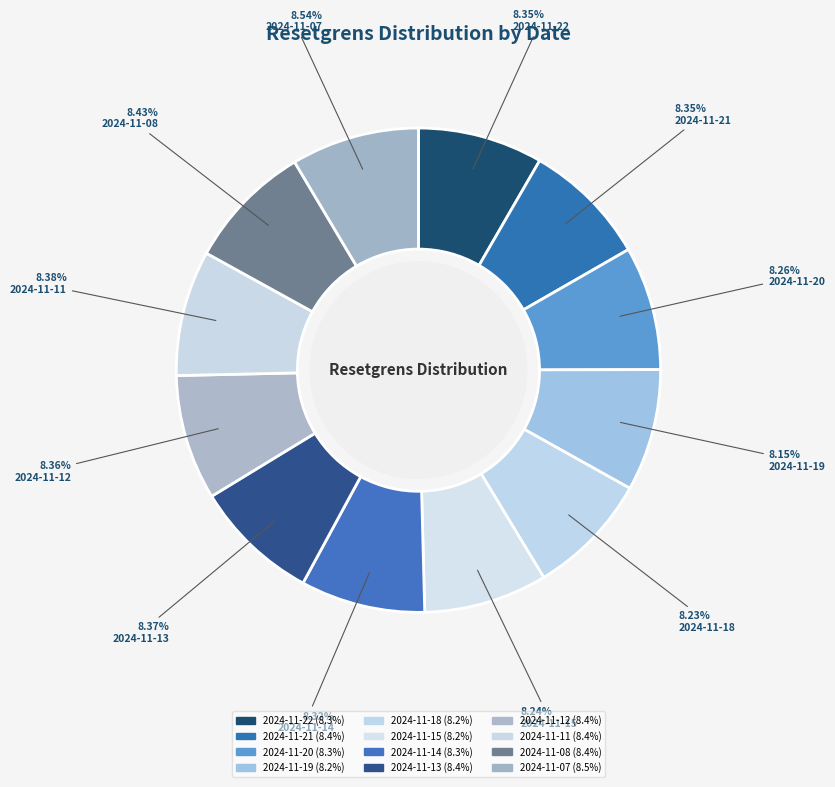

What is the change in value from 2024-11-18 to 2024-11-07?

+15.4